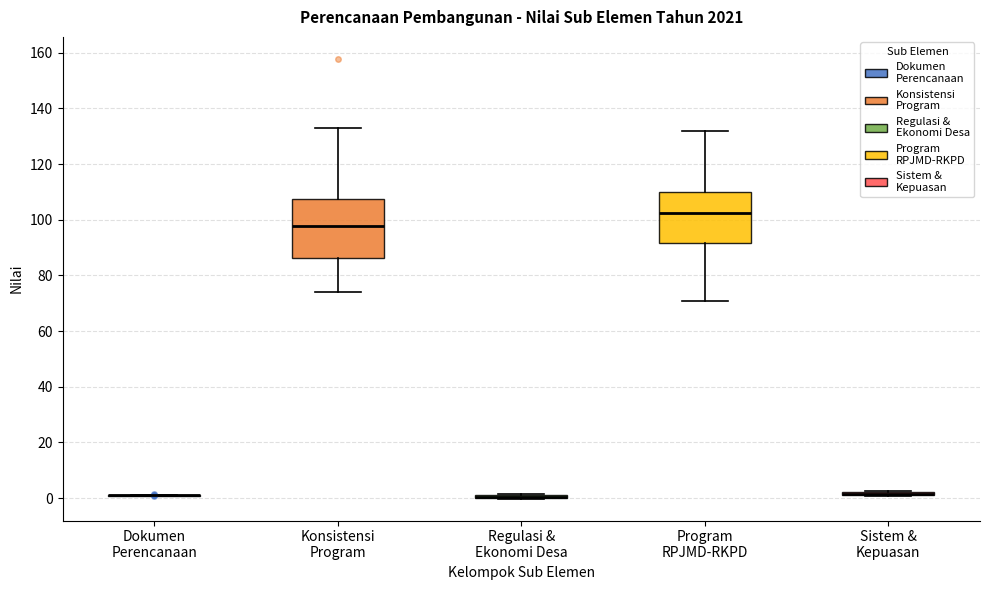

Where does the lower whisker of the box for Konsistensi Program end on the y-axis? The values are not printed on the chart, so give them approximately, as read against the axis.

74